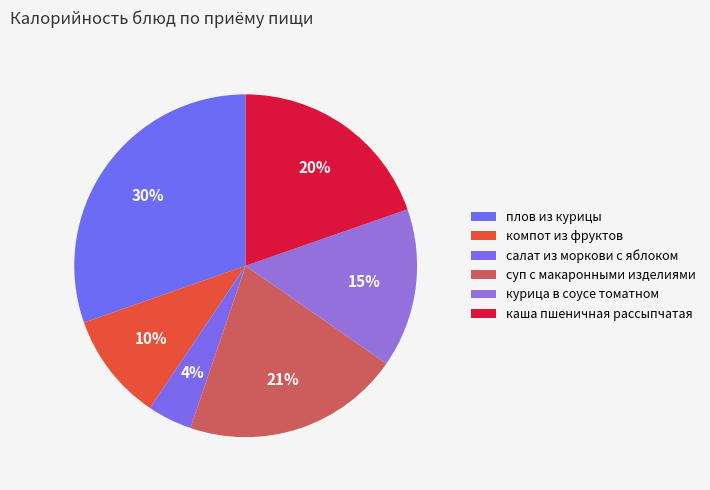

Which category has the biggest portion of the pie?

плов из курицы